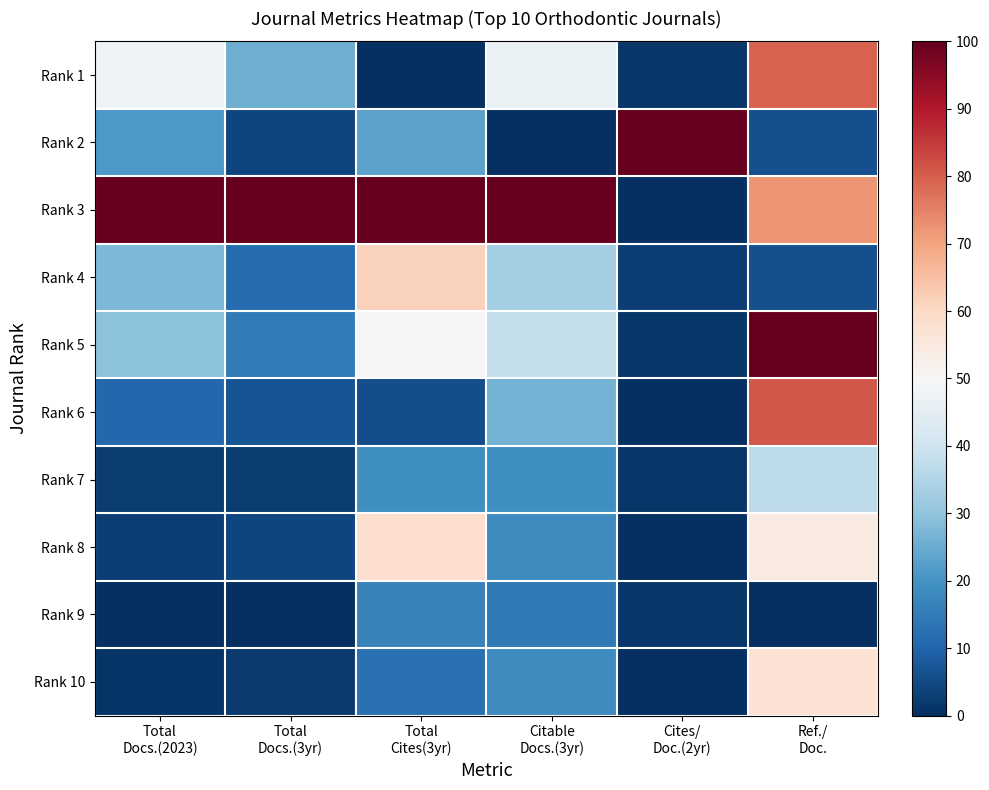

What is the spread (max minus min) of values at Total
Docs.(2023)?

100.0